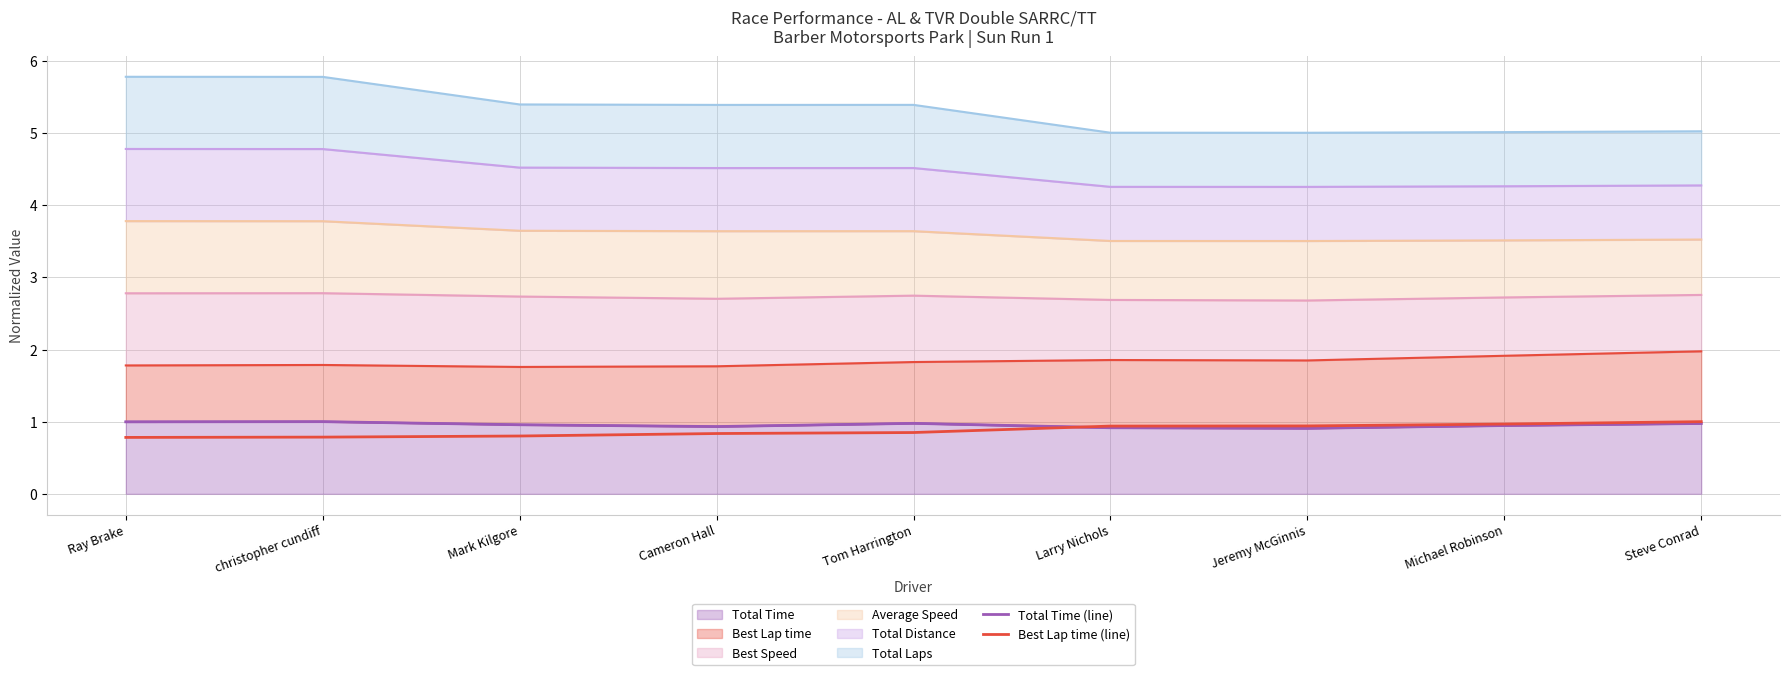

Which series ends up on top after the final intersection of Best Lap time (line) and Total Time (line)?

Best Lap time (line)